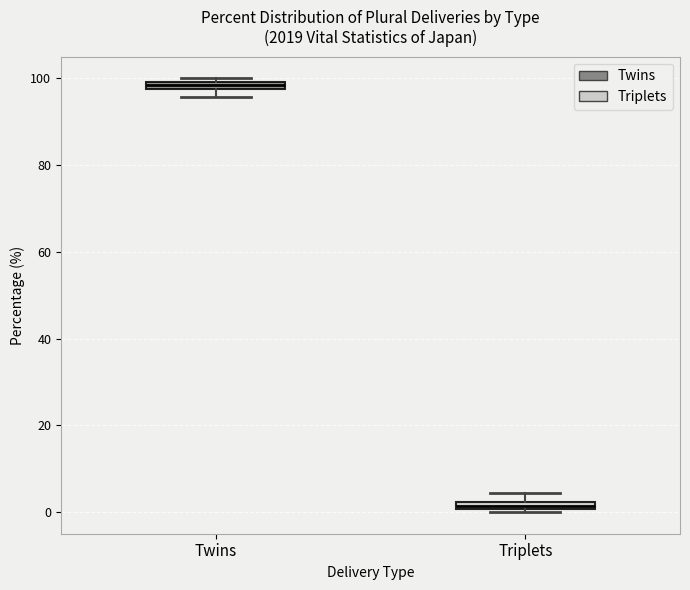

Where is the lower edge of the box for Twins on the y-axis? The values are not printed on the chart, so give them approximately, as read against the axis.

98